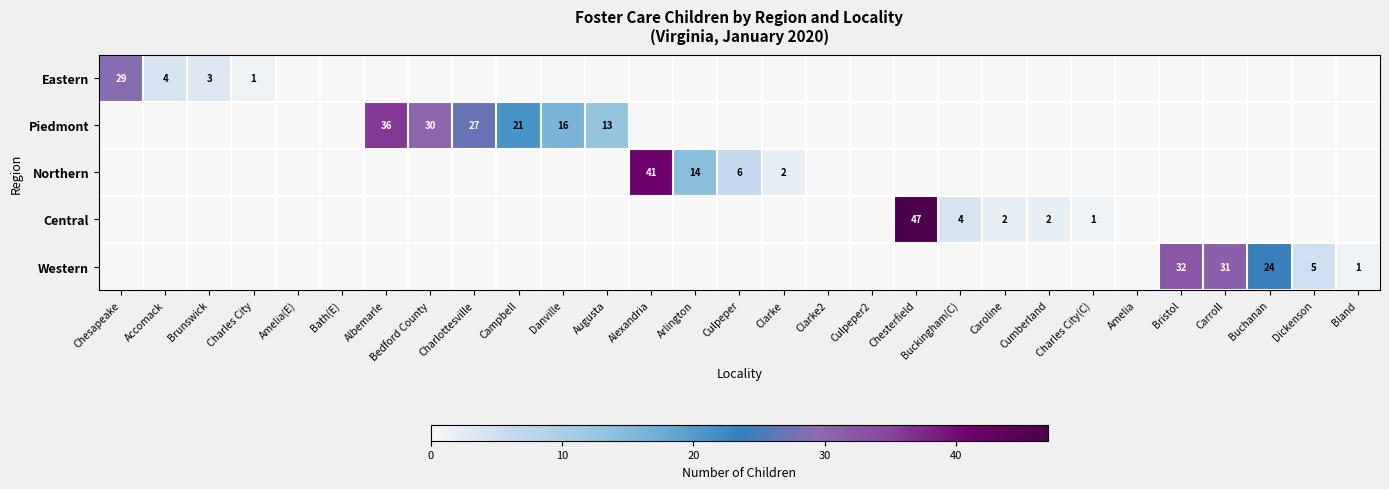

True or false: Central has a value of 2 at Buckingham(C).

False